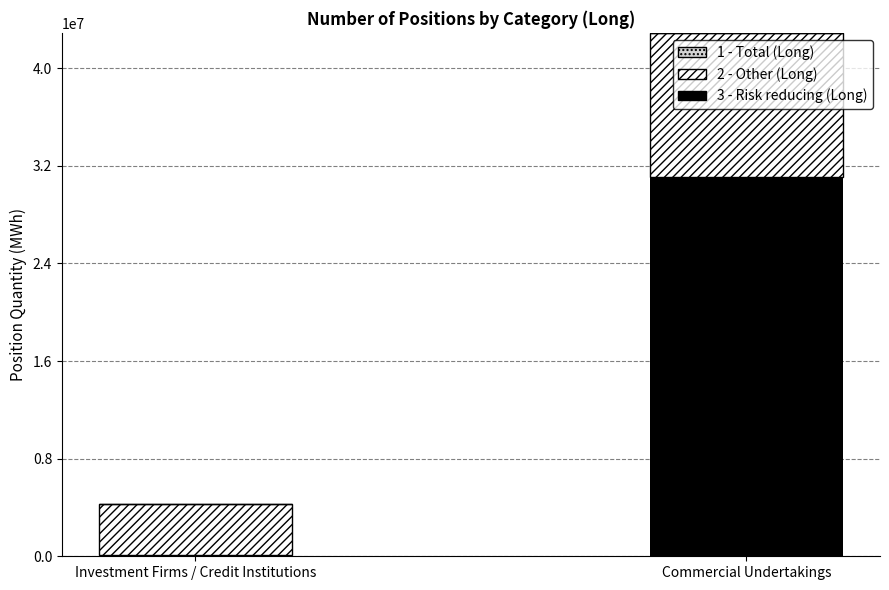

Reading left to right, list the values for the Risk reducing (Long) series.

Investment Firms / Credit Institutions=75888	Commercial Undertakings=31123663